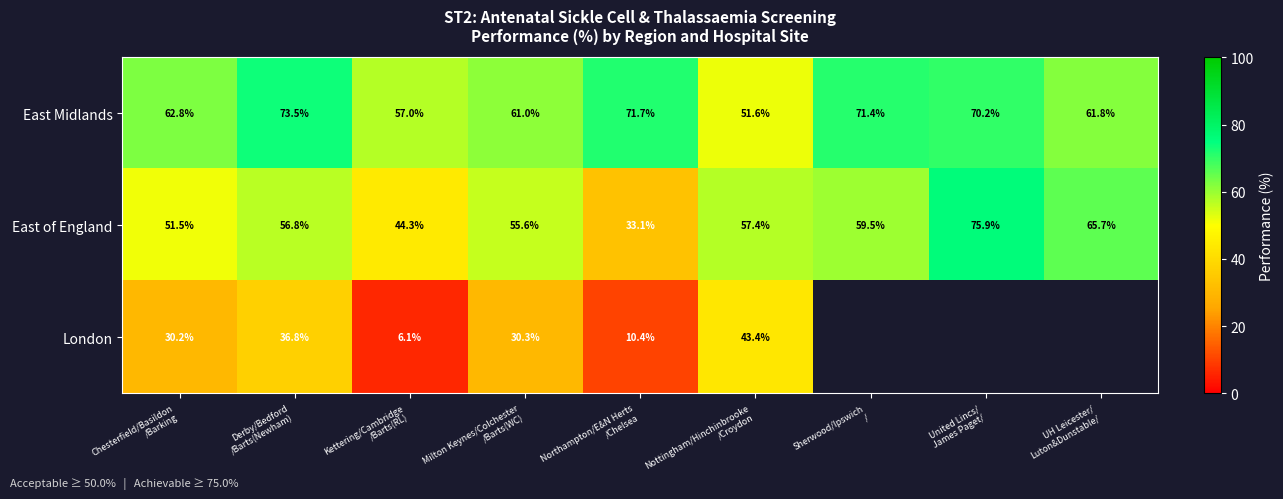

What is the average value of the East Midlands series?

64.6